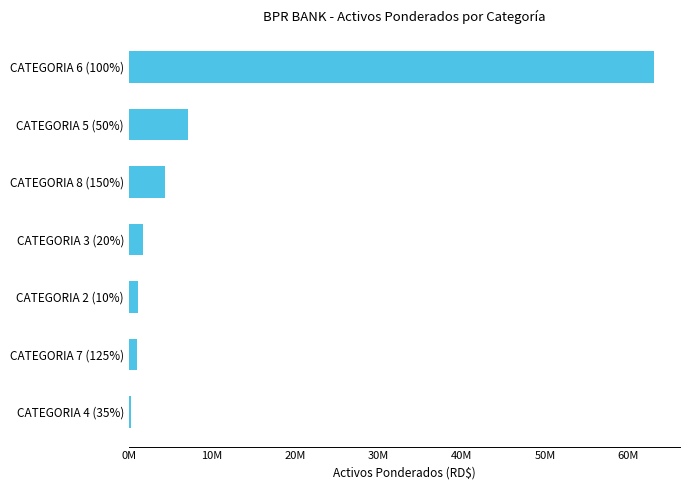

At which label is the value closest to 31666711?

CATEGORIA 5 (50%)